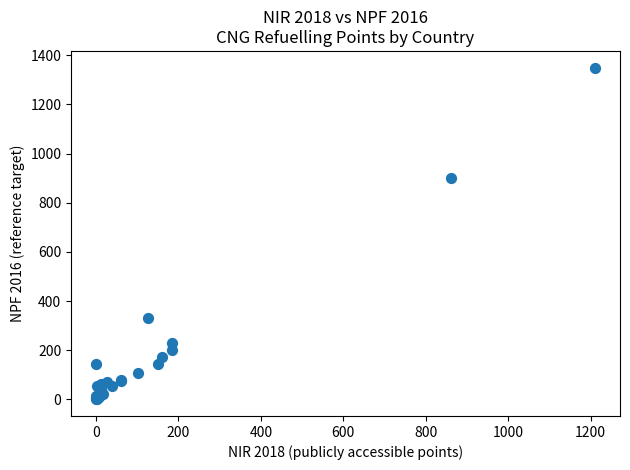

What Y value in the scatter plot is closest to 675?

900